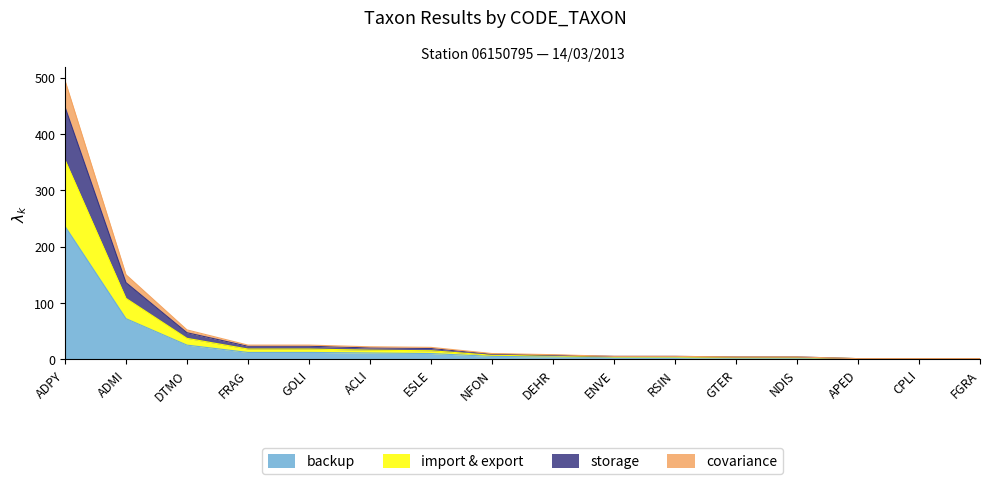

What is the label of the 8th point from the left?

NFON